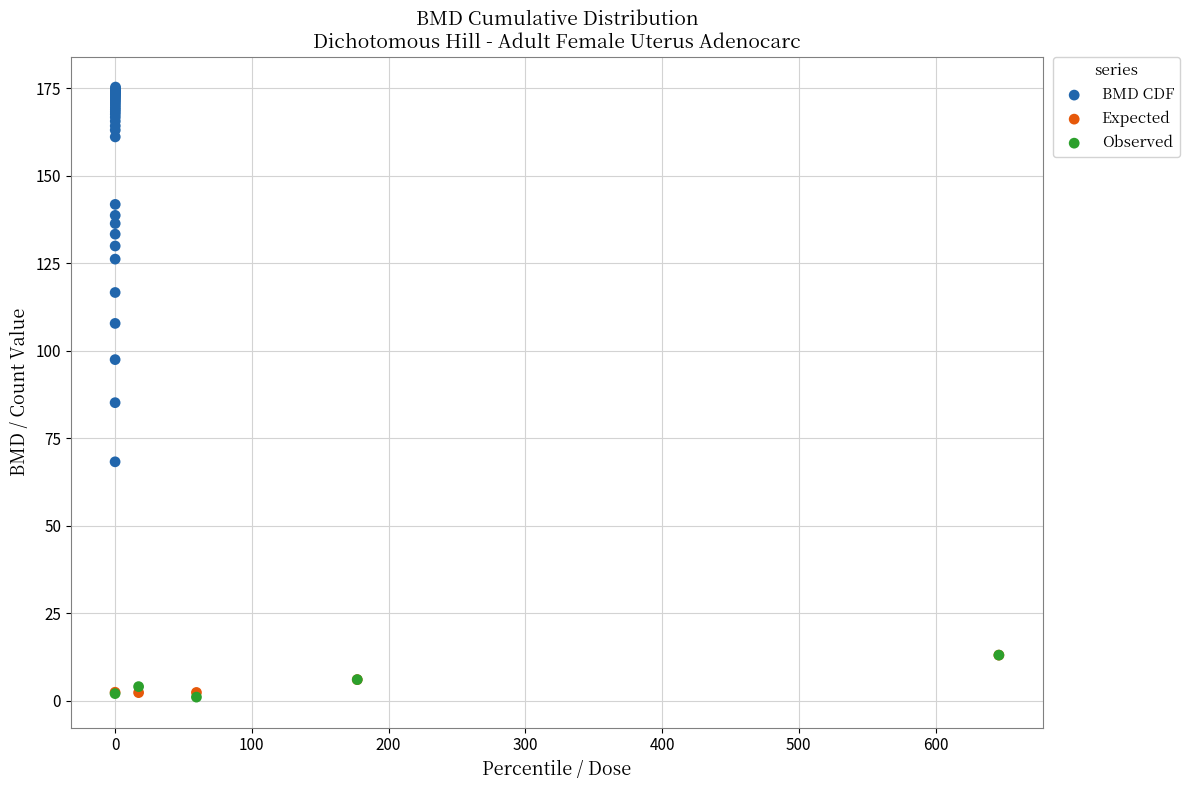

Which series contains the highest Y value?

BMD CDF